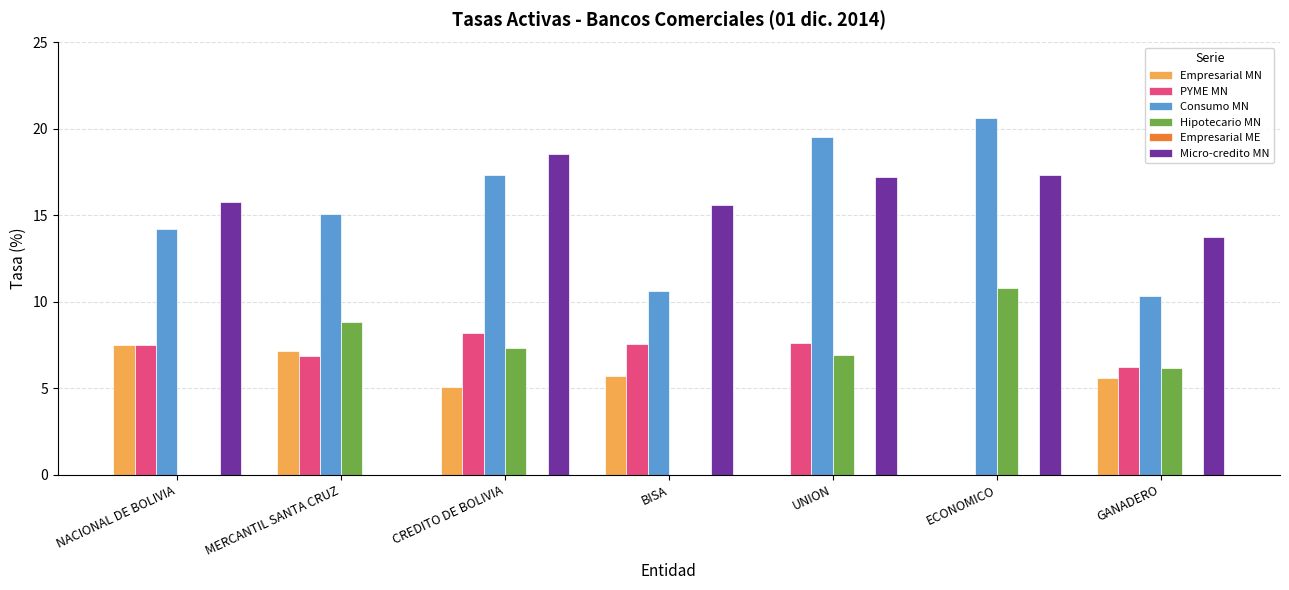

Is the value of Empresarial MN at CREDITO DE BOLIVIA greater than the value of Consumo MN at NACIONAL DE BOLIVIA?

No